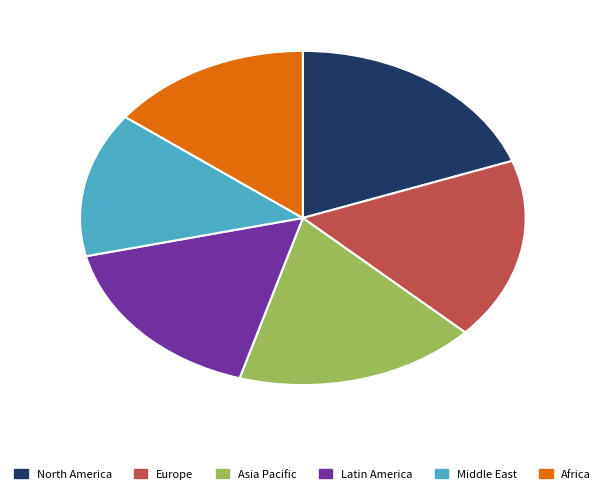

Is there a majority slice in this chart?

No